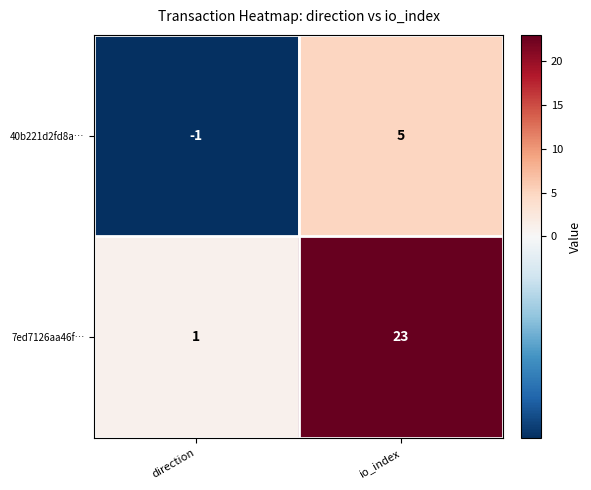

Is it true that 7ed7126aa46f… equals 23 at io_index?

True